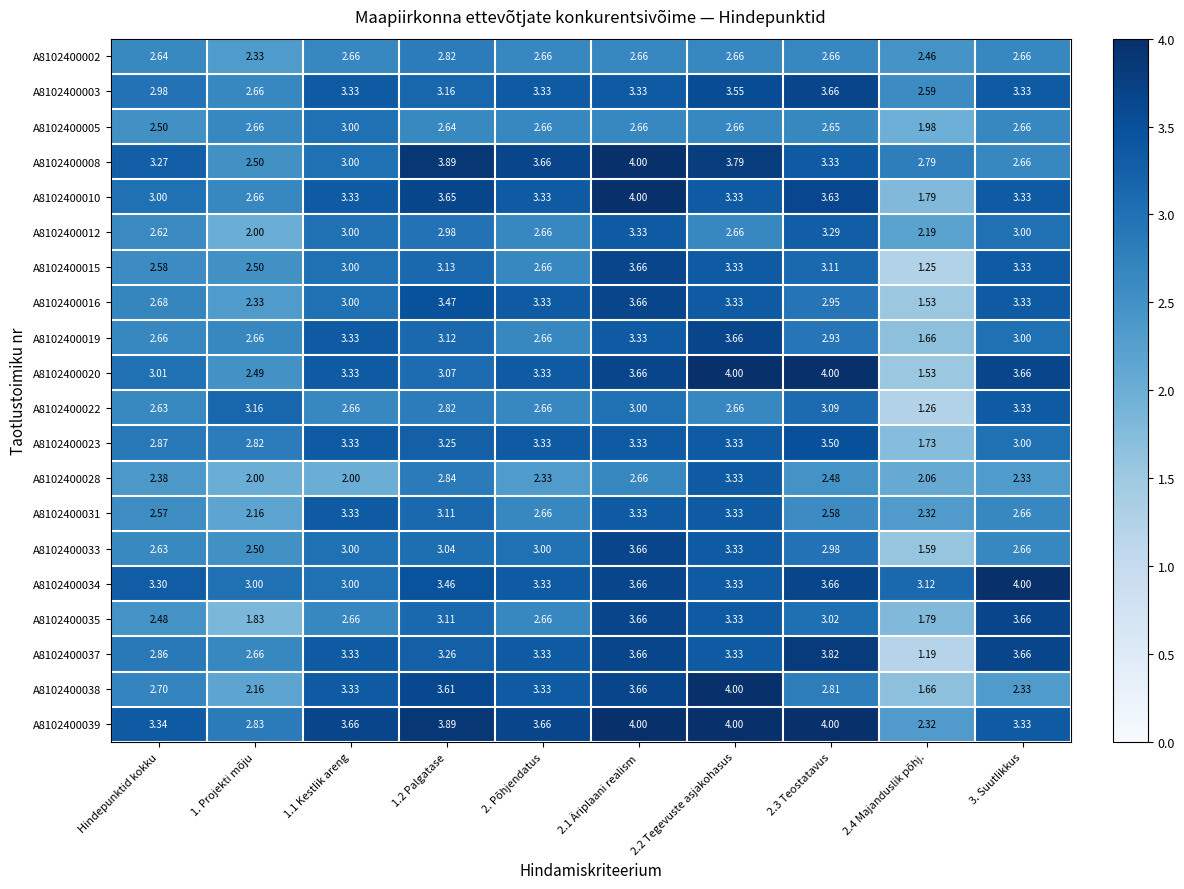

Where does the A8102400022 series first go above 2?

Hindepunktid kokku